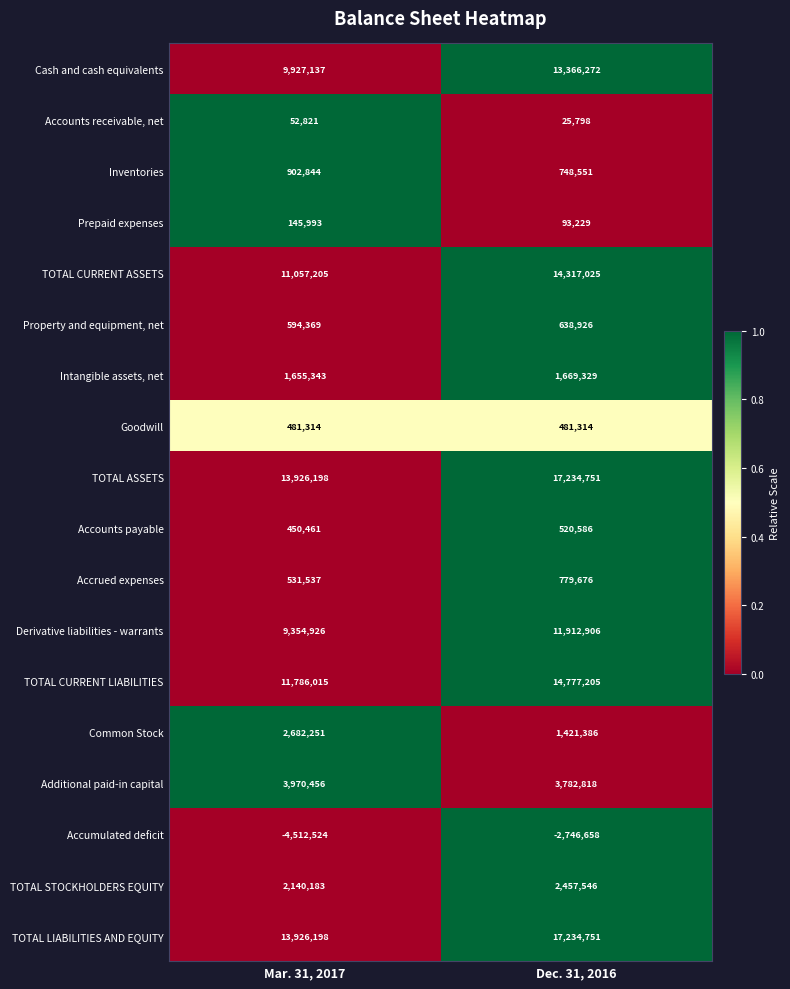

At how many categories does at least one series exceed 0?

2